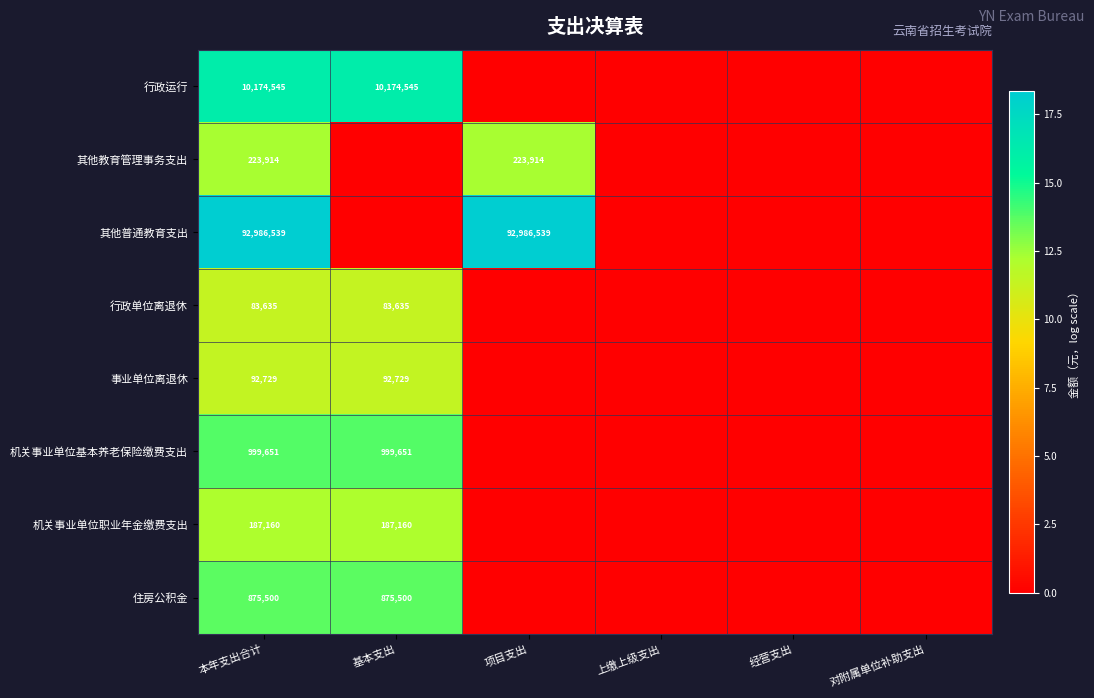

How many values in the 机关事业单位基本养老保险缴费支出 series exceed 0?

2